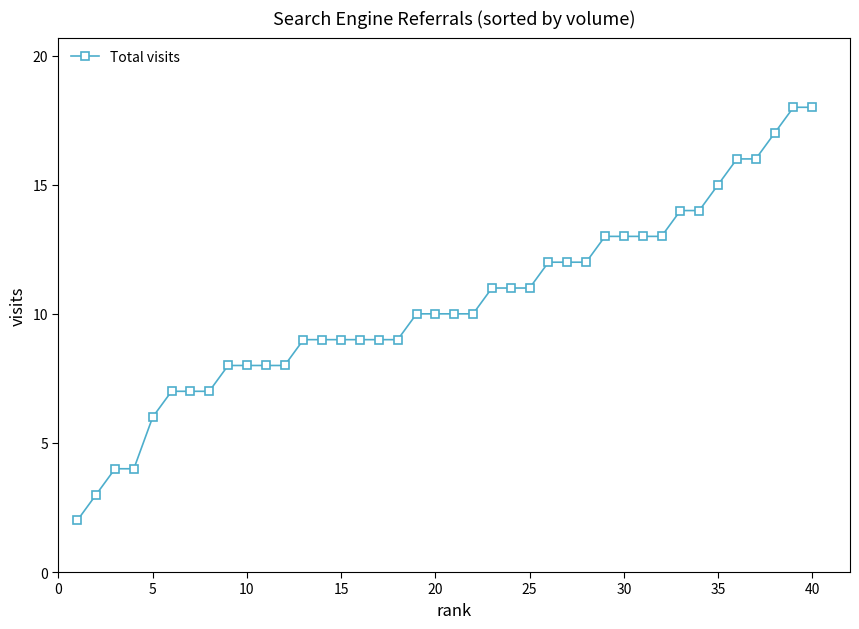

What is the average value?

10